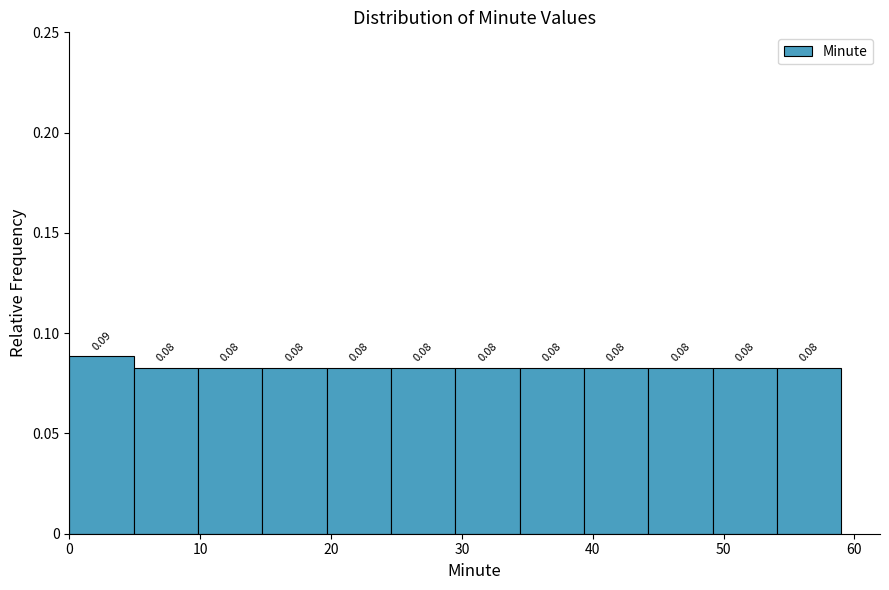

Which range on the x-axis has the tallest bar?

0 to 5